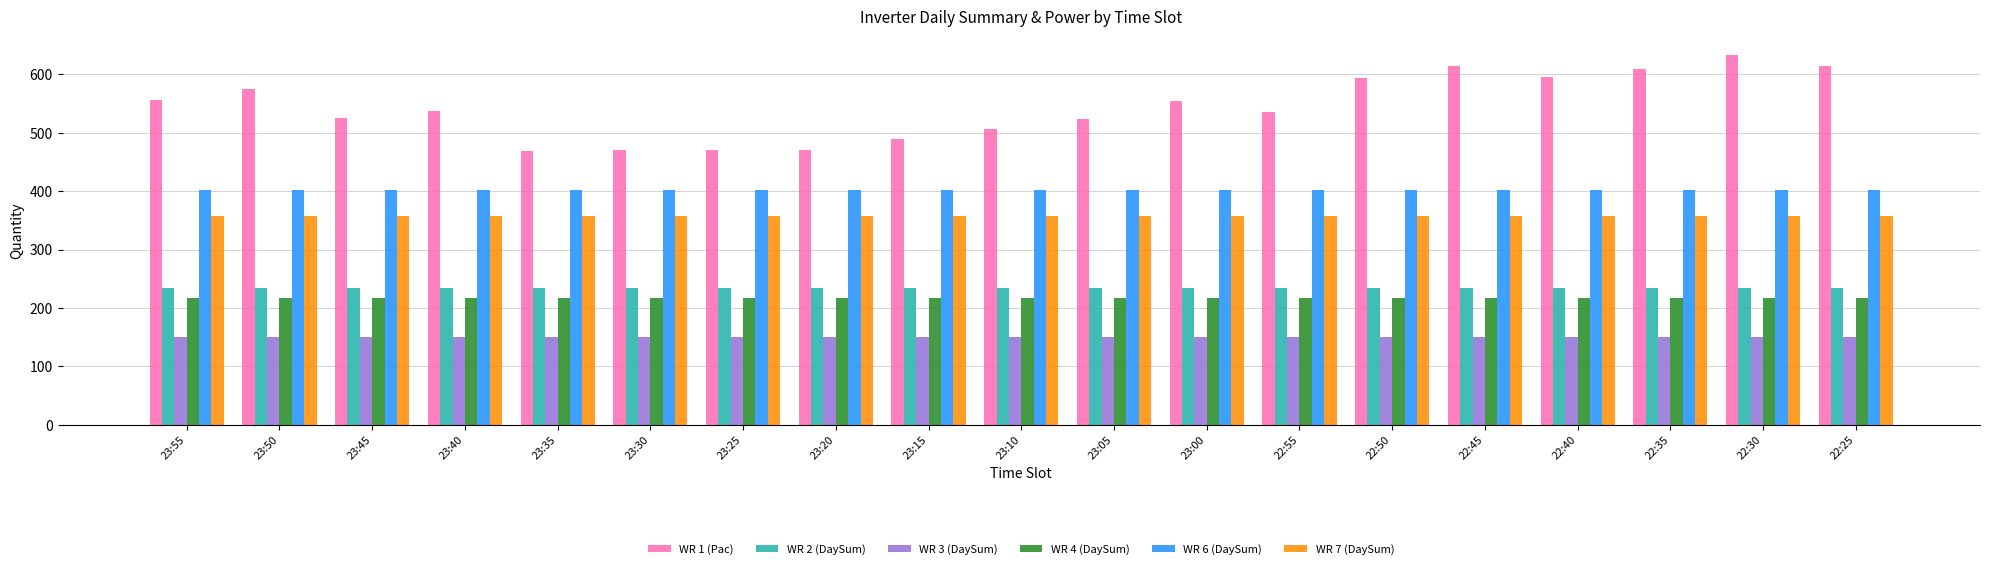

Which series has the widest spread of values?

WR 1 (Pac)